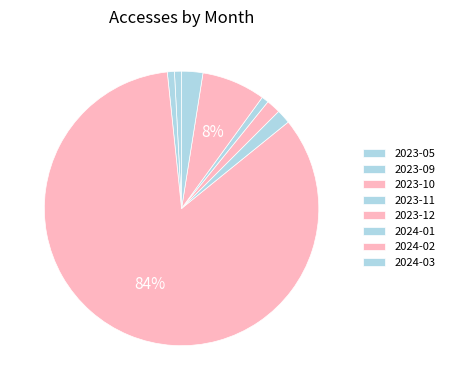

To the nearest percent, what is the average slice percentage?

12%